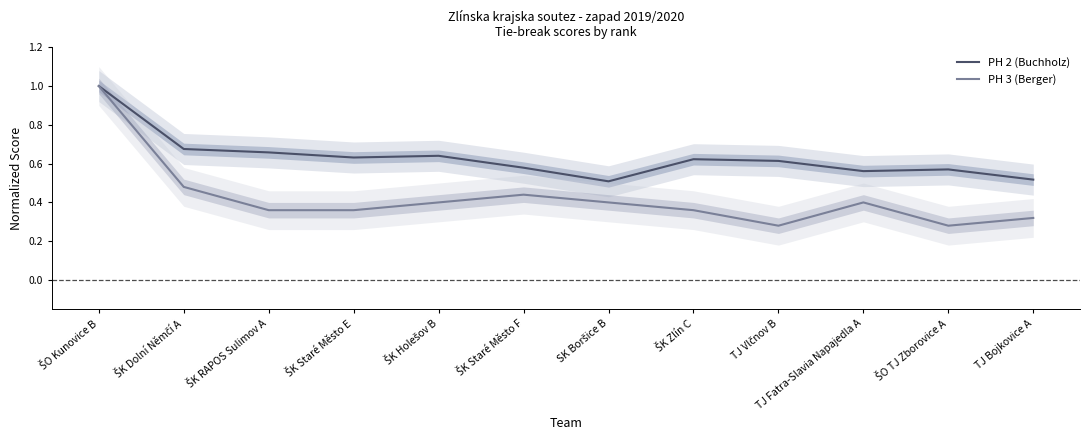

Reading left to right, transcribe all the data shown in this chart.

PH 2 (Buchholz): 1.0	0.7	0.7	0.6	0.6	0.6	0.5	0.6	0.6	0.6	0.6	0.5
PH 3 (Berger): 1.0	0.5	0.4	0.4	0.4	0.4	0.4	0.4	0.3	0.4	0.3	0.3